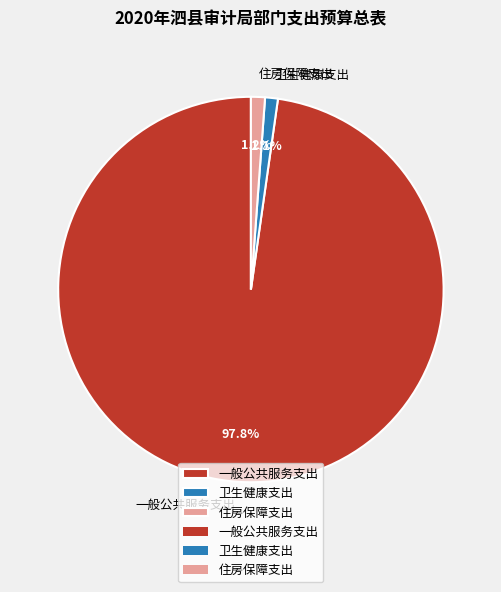

To the nearest percent, what is the difference between the largest and smallest slice percentages?

97%